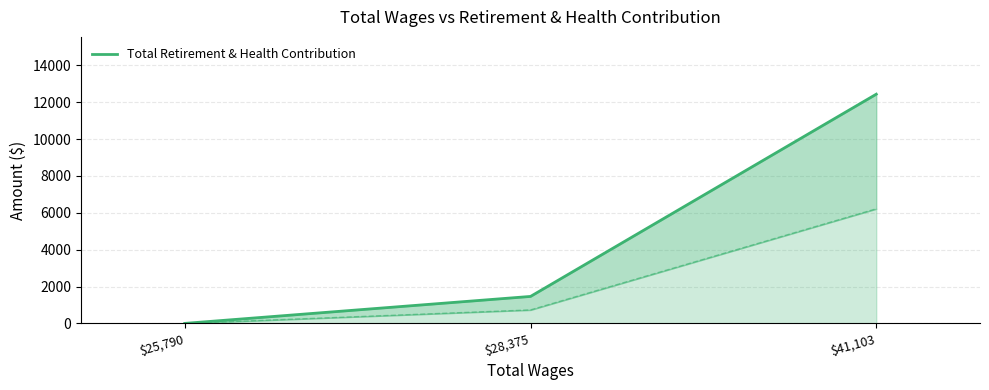

What is the greatest value displayed?

12439